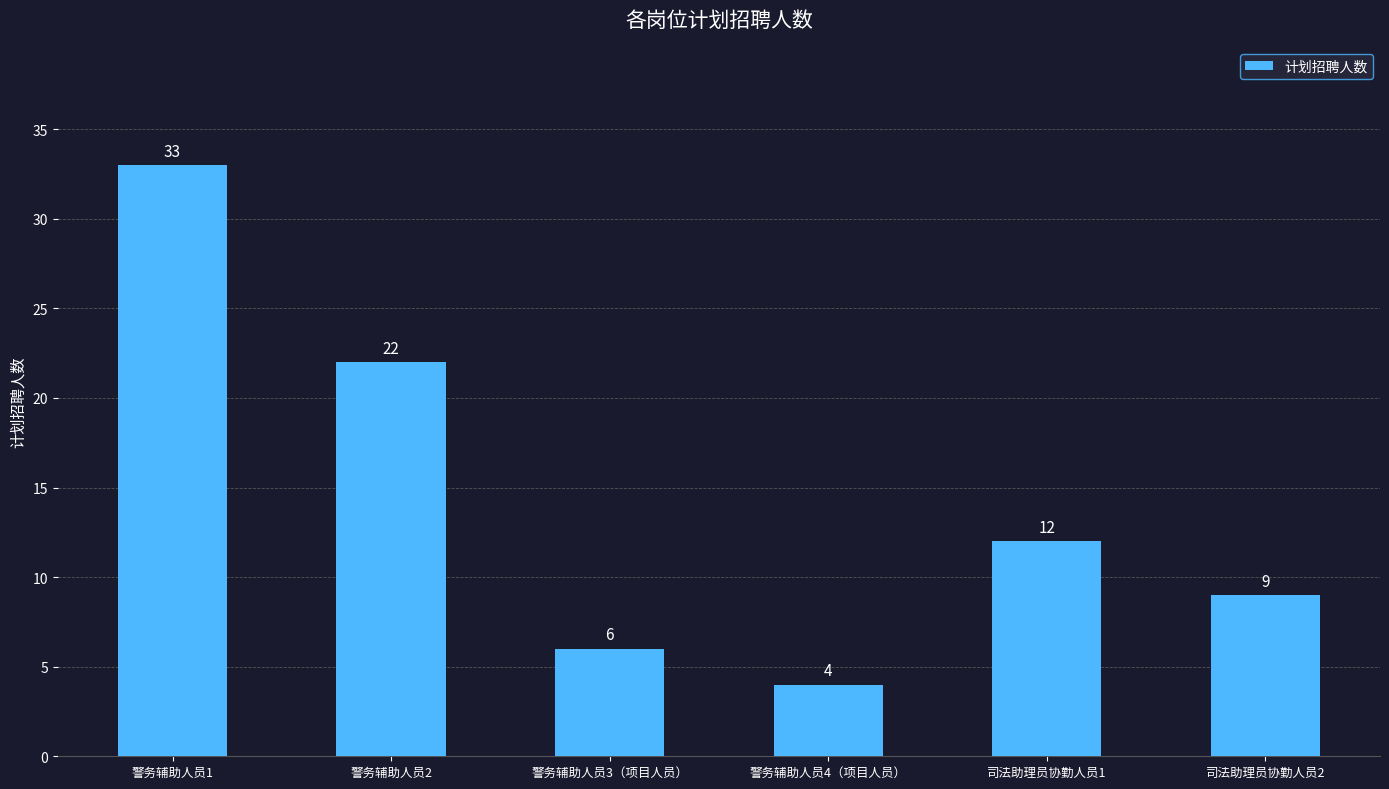

The value at 警务辅助人员3（项目人员） is 6. True or false?

True